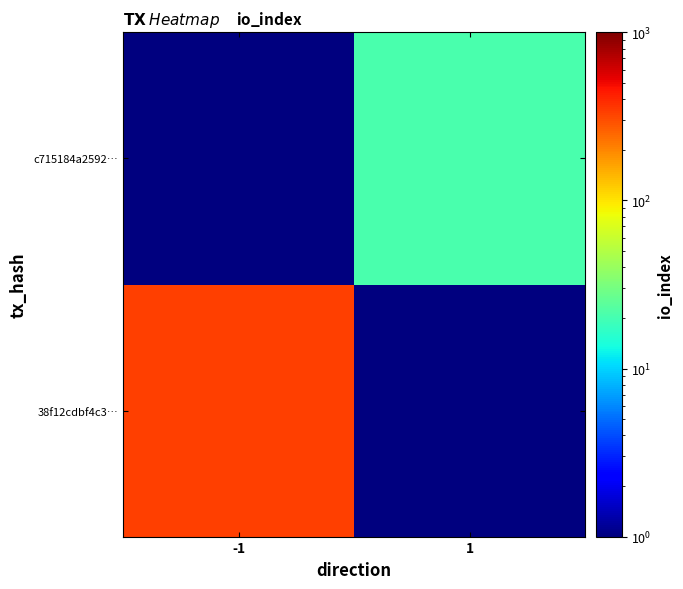

What is the maximum value shown in the chart?

331.0